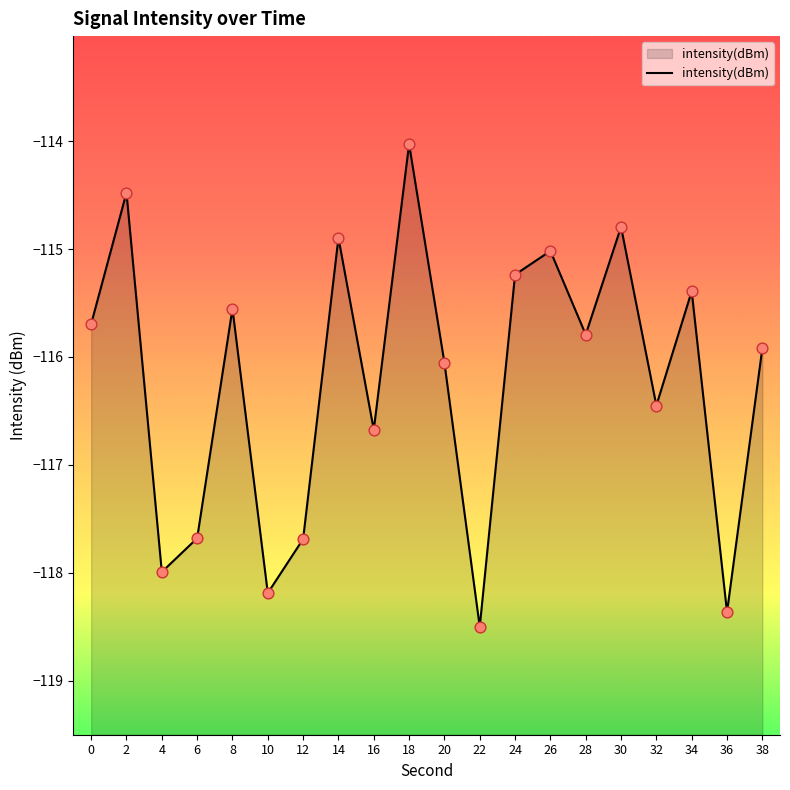

Between 36 and 14, which is larger?

14